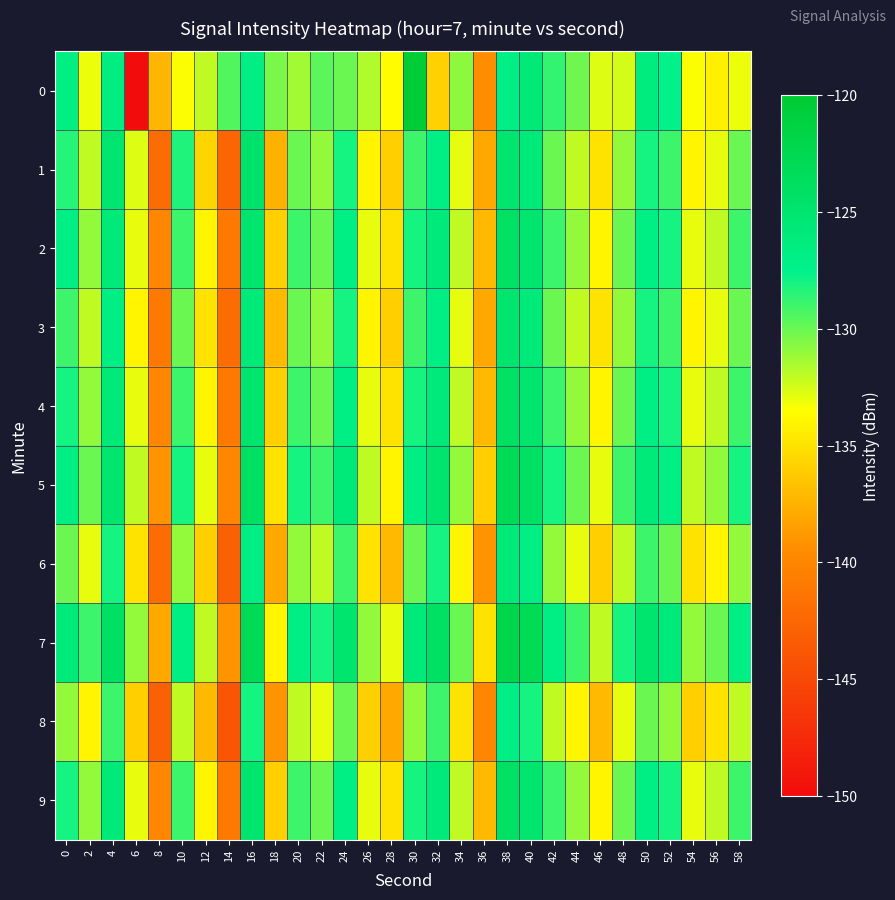

Reading left to right, list all the values displayed in this chart.

0: 0=-126.8	2=-133.0	4=-126.6	6=-150.0	8=-137.3	10=-133.4	12=-132.0	14=-129.5	16=-126.9	18=-130.3	20=-131.3	22=-129.7	24=-130.1	26=-131.6	28=-133.6	30=-120.3	32=-135.9	34=-130.8	36=-139.4	38=-126.9	40=-125.7	42=-128.7	44=-130.1	46=-132.7	48=-132.5	50=-126.4	52=-127.5	54=-133.5	56=-134.3	58=-133.1
1: 0=-128.3	2=-132.0	4=-125.0	6=-132.7	8=-141.9	10=-128.2	12=-135.7	14=-142.6	16=-124.8	18=-137.5	20=-130.0	22=-131.0	24=-128.0	26=-134.0	28=-136.0	30=-129.0	32=-127.0	34=-133.0	36=-138.0	38=-125.0	40=-126.0	42=-130.0	44=-132.0	46=-135.0	48=-131.0	50=-128.0	52=-129.0	54=-134.0	56=-133.0	58=-130.0
2: 0=-127.0	2=-131.0	4=-126.0	6=-133.0	8=-140.0	10=-129.0	12=-134.0	14=-141.0	16=-125.0	18=-136.0	20=-129.0	22=-130.0	24=-127.0	26=-133.0	28=-135.0	30=-128.0	32=-126.0	34=-132.0	36=-137.0	38=-124.0	40=-125.0	42=-129.0	44=-131.0	46=-134.0	48=-130.0	50=-127.0	52=-128.0	54=-133.0	56=-132.0	58=-129.0
3: 0=-129.0	2=-132.0	4=-127.0	6=-134.0	8=-141.0	10=-130.0	12=-135.0	14=-142.0	16=-126.0	18=-137.0	20=-130.0	22=-131.0	24=-128.0	26=-134.0	28=-136.0	30=-129.0	32=-127.0	34=-133.0	36=-138.0	38=-125.0	40=-126.0	42=-130.0	44=-132.0	46=-135.0	48=-131.0	50=-128.0	52=-129.0	54=-134.0	56=-133.0	58=-130.0
4: 0=-128.0	2=-131.0	4=-126.0	6=-133.0	8=-140.0	10=-129.0	12=-134.0	14=-141.0	16=-125.0	18=-136.0	20=-129.0	22=-130.0	24=-127.0	26=-133.0	28=-135.0	30=-128.0	32=-126.0	34=-132.0	36=-137.0	38=-124.0	40=-125.0	42=-129.0	44=-131.0	46=-134.0	48=-130.0	50=-127.0	52=-128.0	54=-133.0	56=-132.0	58=-129.0
5: 0=-127.0	2=-130.0	4=-125.0	6=-132.0	8=-139.0	10=-128.0	12=-133.0	14=-140.0	16=-124.0	18=-135.0	20=-128.0	22=-129.0	24=-126.0	26=-132.0	28=-134.0	30=-127.0	32=-125.0	34=-131.0	36=-136.0	38=-123.0	40=-124.0	42=-128.0	44=-130.0	46=-133.0	48=-129.0	50=-126.0	52=-127.0	54=-132.0	56=-131.0	58=-128.0
6: 0=-130.0	2=-133.0	4=-128.0	6=-135.0	8=-142.0	10=-131.0	12=-136.0	14=-143.0	16=-127.0	18=-138.0	20=-131.0	22=-132.0	24=-129.0	26=-135.0	28=-137.0	30=-130.0	32=-128.0	34=-134.0	36=-139.0	38=-126.0	40=-127.0	42=-131.0	44=-133.0	46=-136.0	48=-132.0	50=-129.0	52=-130.0	54=-135.0	56=-134.0	58=-131.0
7: 0=-126.0	2=-129.0	4=-124.0	6=-131.0	8=-138.0	10=-127.0	12=-132.0	14=-139.0	16=-123.0	18=-134.0	20=-127.0	22=-128.0	24=-125.0	26=-131.0	28=-133.0	30=-126.0	32=-124.0	34=-130.0	36=-135.0	38=-122.0	40=-123.0	42=-127.0	44=-129.0	46=-132.0	48=-128.0	50=-125.0	52=-126.0	54=-131.0	56=-130.0	58=-127.0
8: 0=-131.0	2=-134.0	4=-129.0	6=-136.0	8=-143.0	10=-132.0	12=-137.0	14=-144.0	16=-128.0	18=-139.0	20=-132.0	22=-133.0	24=-130.0	26=-136.0	28=-138.0	30=-131.0	32=-129.0	34=-135.0	36=-140.0	38=-127.0	40=-128.0	42=-132.0	44=-134.0	46=-137.0	48=-133.0	50=-130.0	52=-131.0	54=-136.0	56=-135.0	58=-132.0
9: 0=-128.0	2=-131.0	4=-126.0	6=-133.0	8=-140.0	10=-129.0	12=-134.0	14=-141.0	16=-125.0	18=-136.0	20=-129.0	22=-130.0	24=-127.0	26=-133.0	28=-135.0	30=-128.0	32=-126.0	34=-132.0	36=-137.0	38=-124.0	40=-125.0	42=-129.0	44=-131.0	46=-134.0	48=-130.0	50=-127.0	52=-128.0	54=-133.0	56=-132.0	58=-129.0